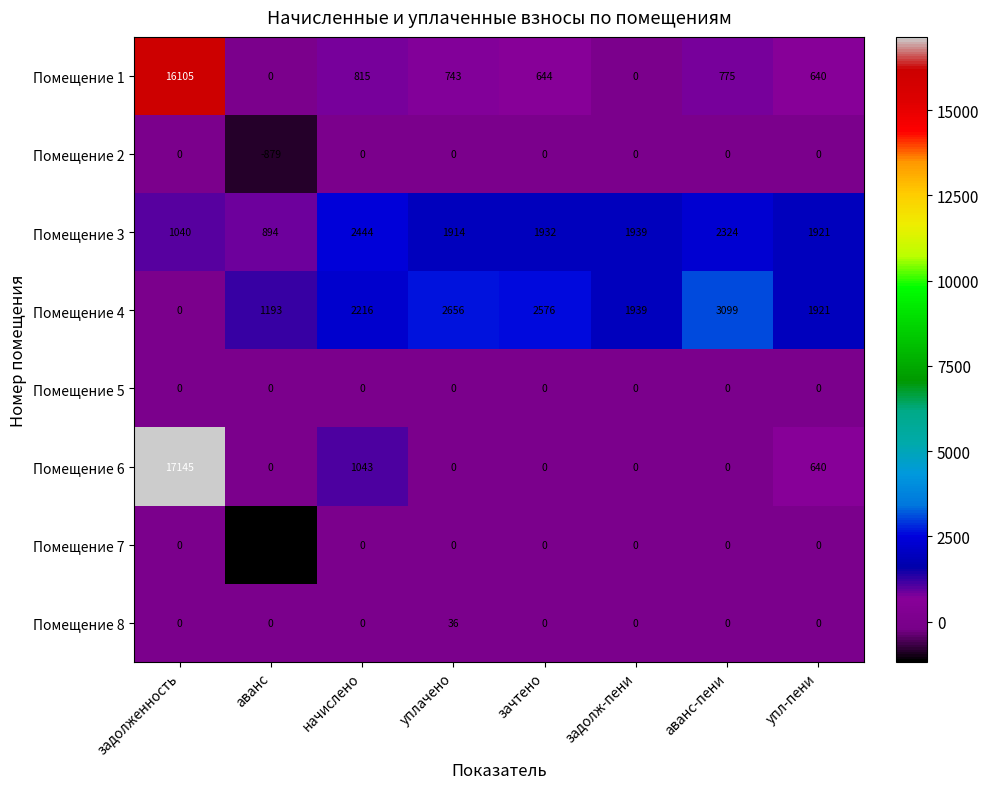

Count the number of data series in this chart.

8